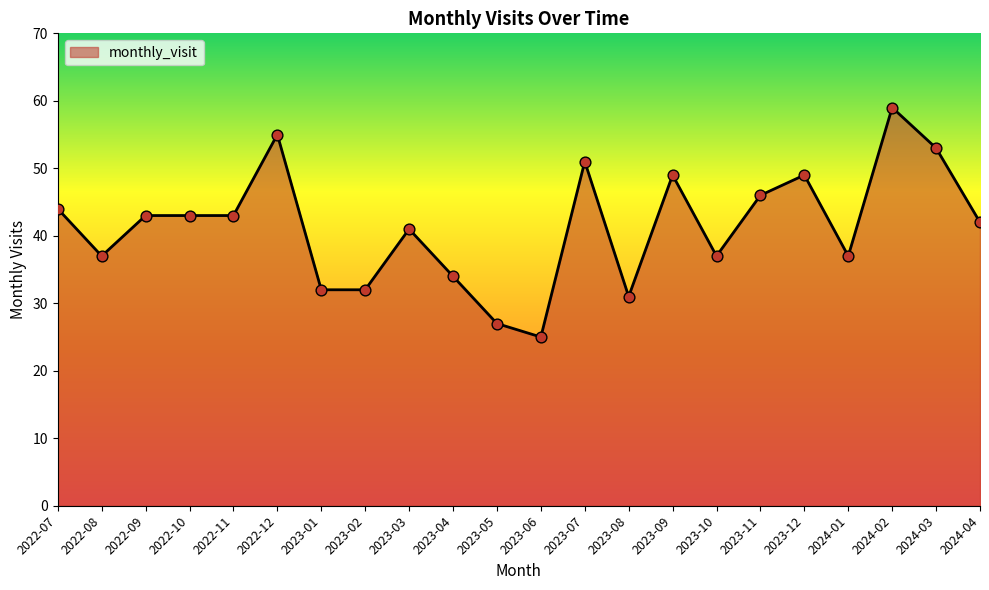

Approximately how many times larger is the value at 2023-10 compared to 2023-03?

0.9